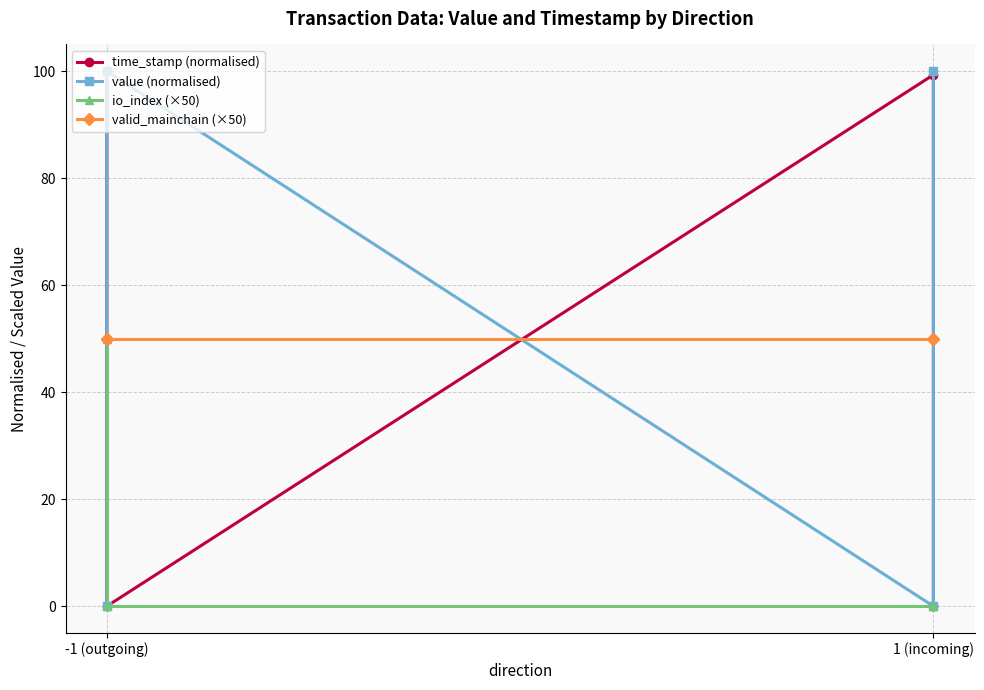

How many lines are shown in the chart?

4